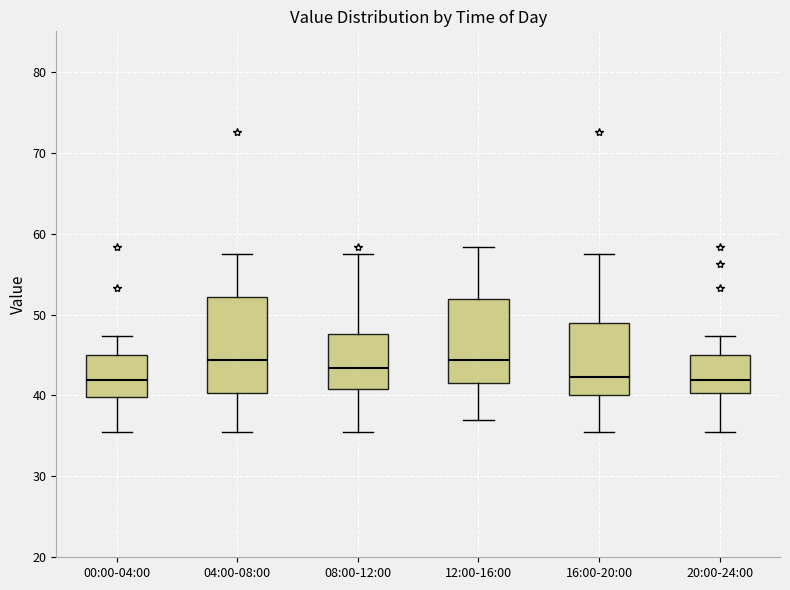

Reading left to right, transcribe this box plot: for each box, give where its median line is, the range the box spans, and where its two whiskers end, as read against the y-axis. The values are not printed on the chart, so give them approximately, as read against the axis.

00:00-04:00: median 42, box 40 to 45, whiskers 36 to 47
04:00-08:00: median 44, box 40 to 52, whiskers 36 to 57
08:00-12:00: median 43, box 41 to 48, whiskers 36 to 57
12:00-16:00: median 44, box 42 to 52, whiskers 37 to 58
16:00-20:00: median 42, box 40 to 49, whiskers 36 to 57
20:00-24:00: median 42, box 40 to 45, whiskers 36 to 47